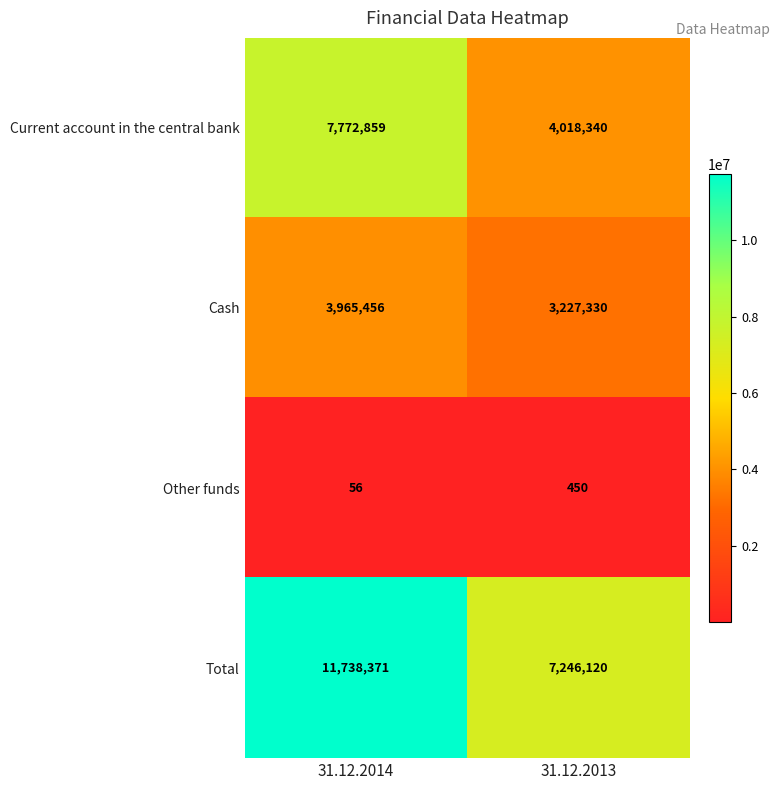

The Current account in the central bank series shows 7772859 at 31.12.2014. True or false?

True